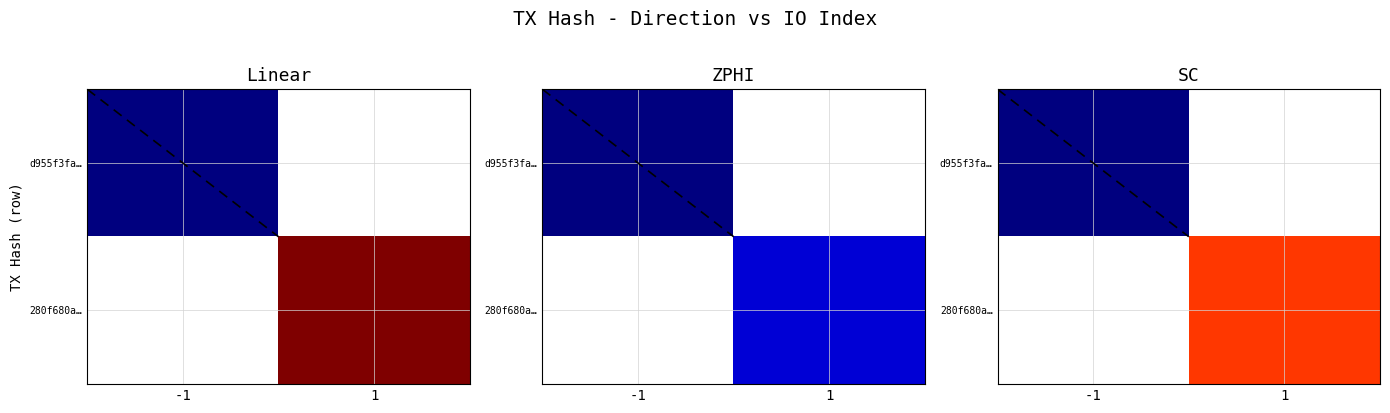

Which has a higher value, -1 or 1?

1